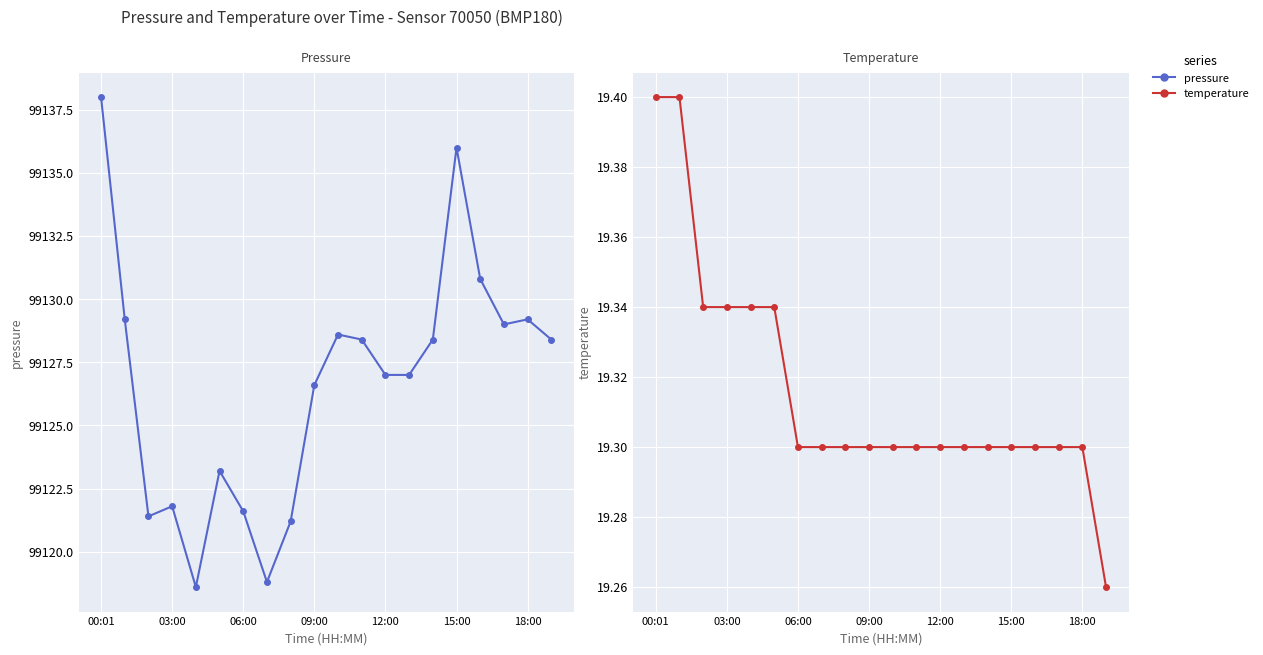

Is it true that temperature equals 19.3 at 17?

True